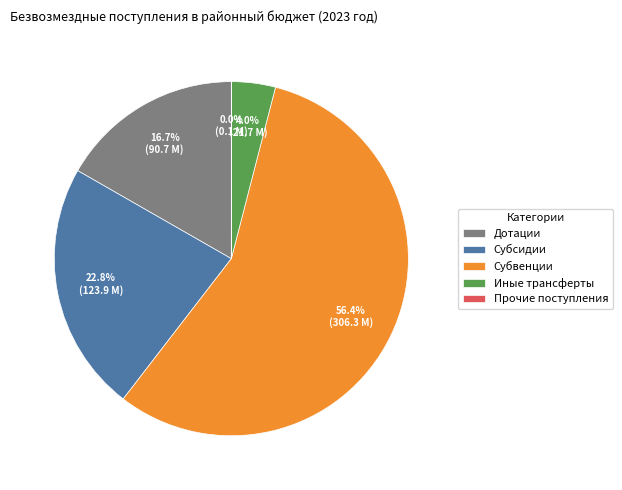

Between Дотации and Субсидии, which is larger?

Субсидии